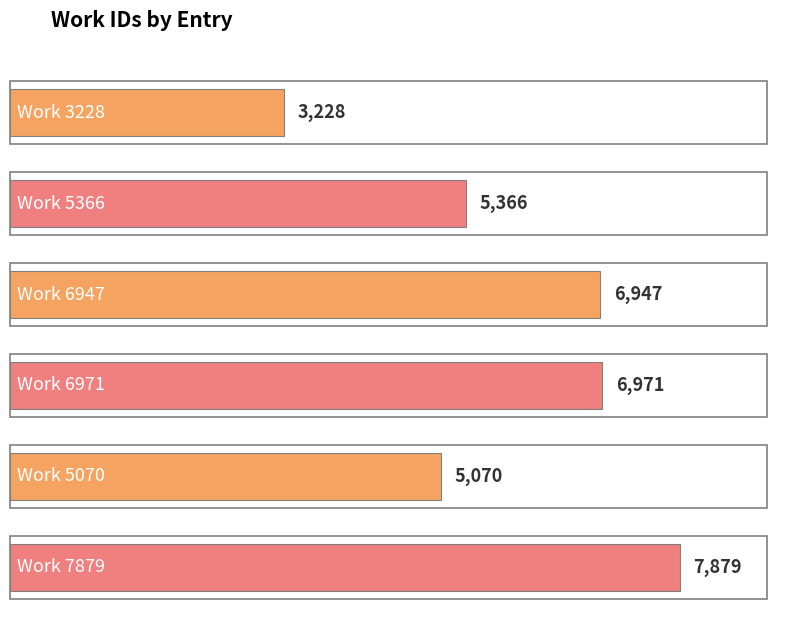

What is the label of the 3rd bar from the left?

Work 6947